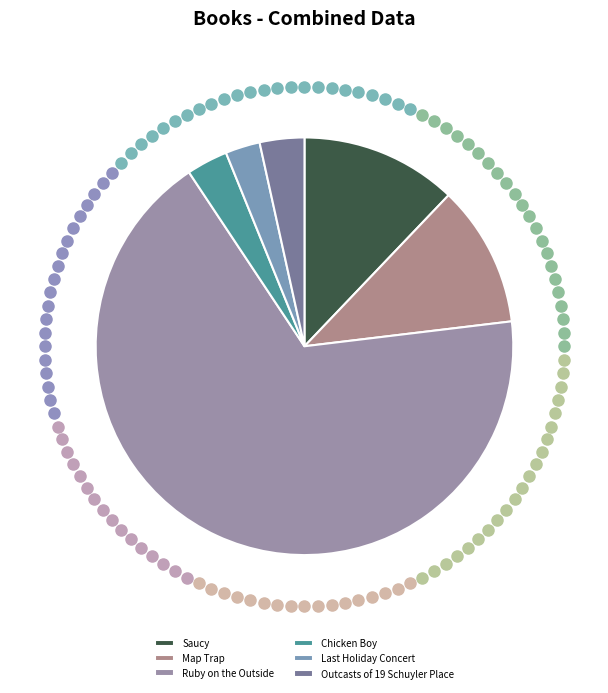

What percentage is NOT represented by Saucy?

87.9%